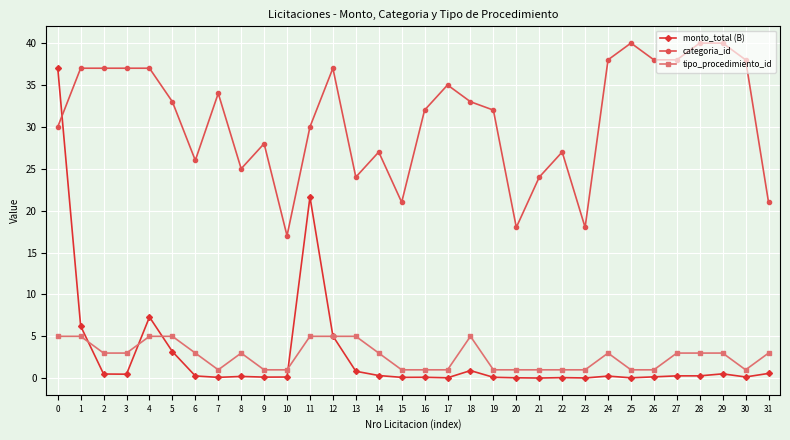

What is the highest value of the categoria_id series?

40.0